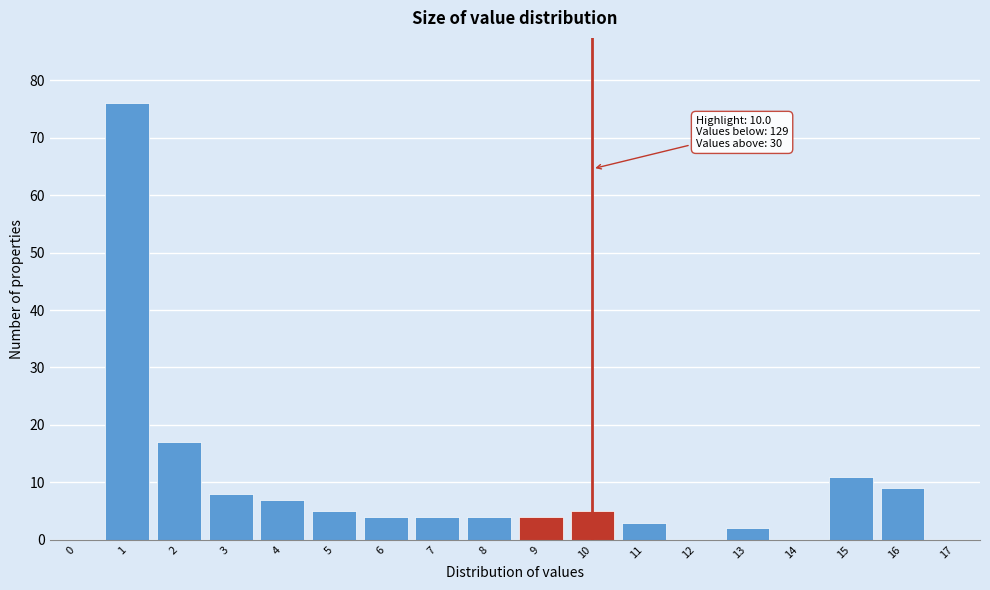

Reading left to right, list all the values displayed in this chart.

0=0	1=76	2=17	3=8	4=7	5=5	6=4	7=4	8=4	9=4	10=5	11=3	12=0	13=2	14=0	15=11	16=9	17=0